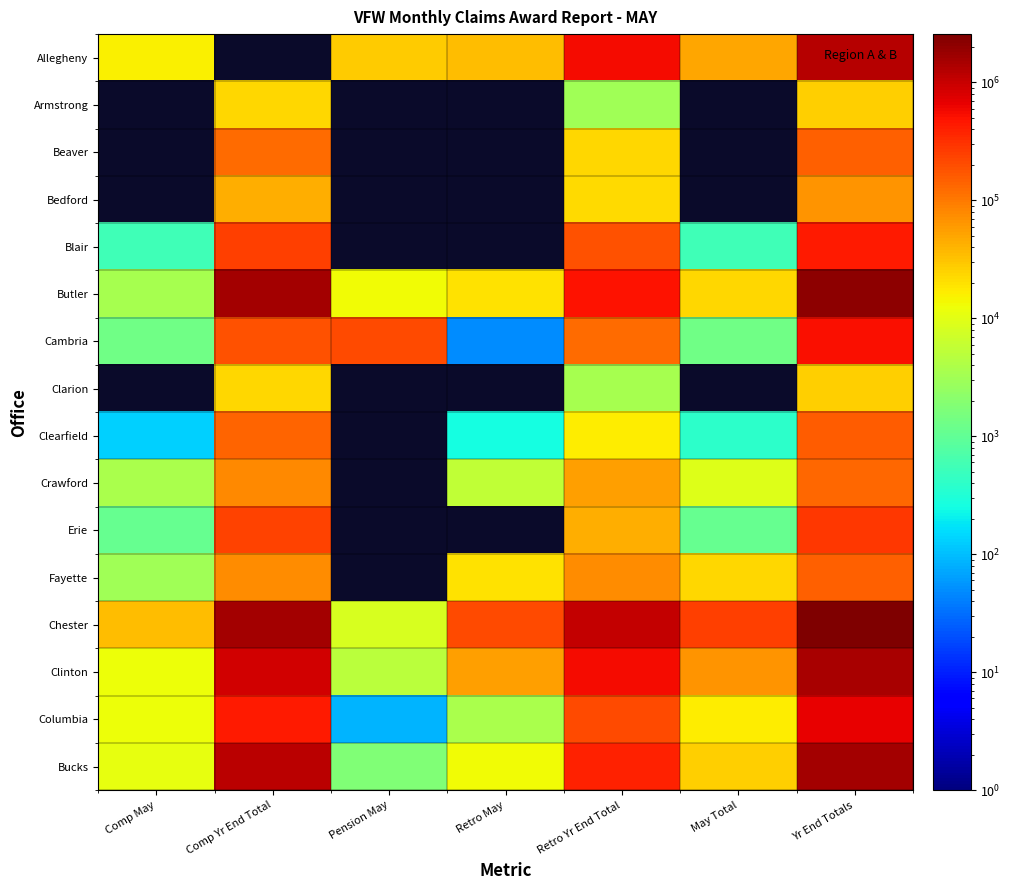

What is the difference between the maximum and second lowest values in the Clarion series?

3404.0